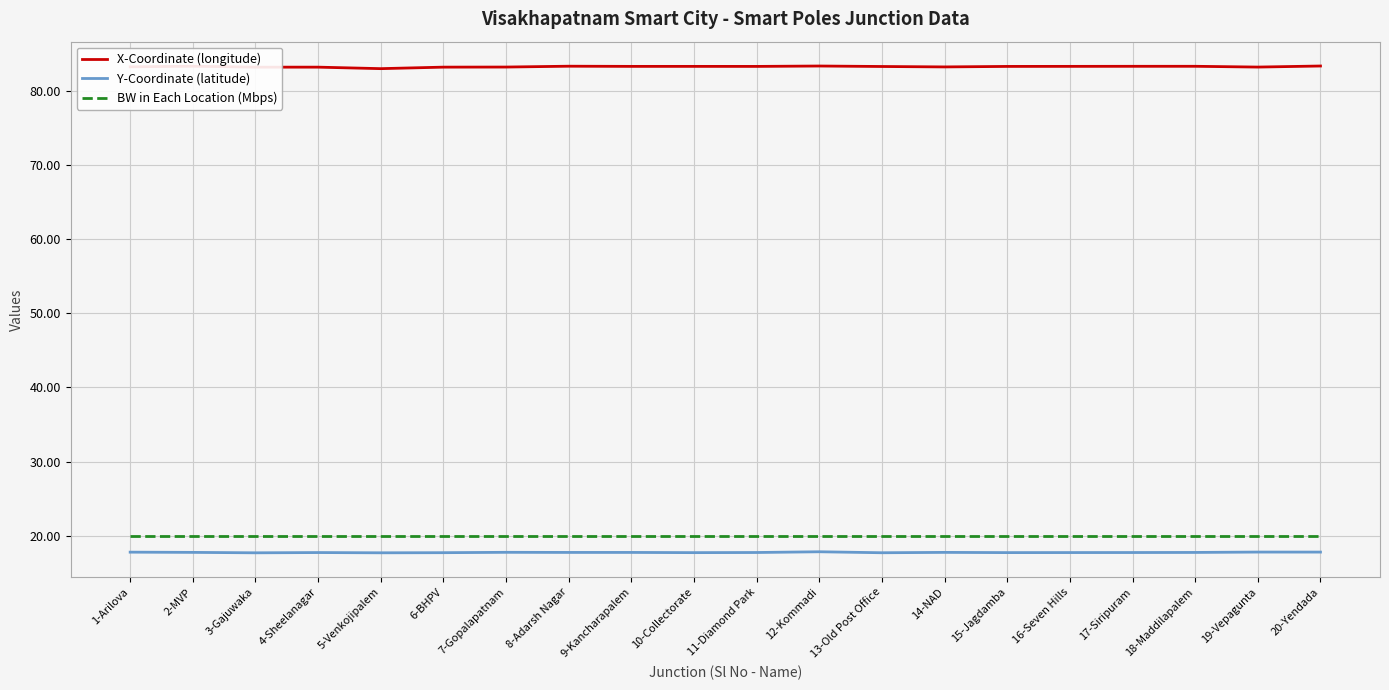

Is it true that Y-Coordinate (latitude) equals 17.7 at 16-Seven Hills?

True